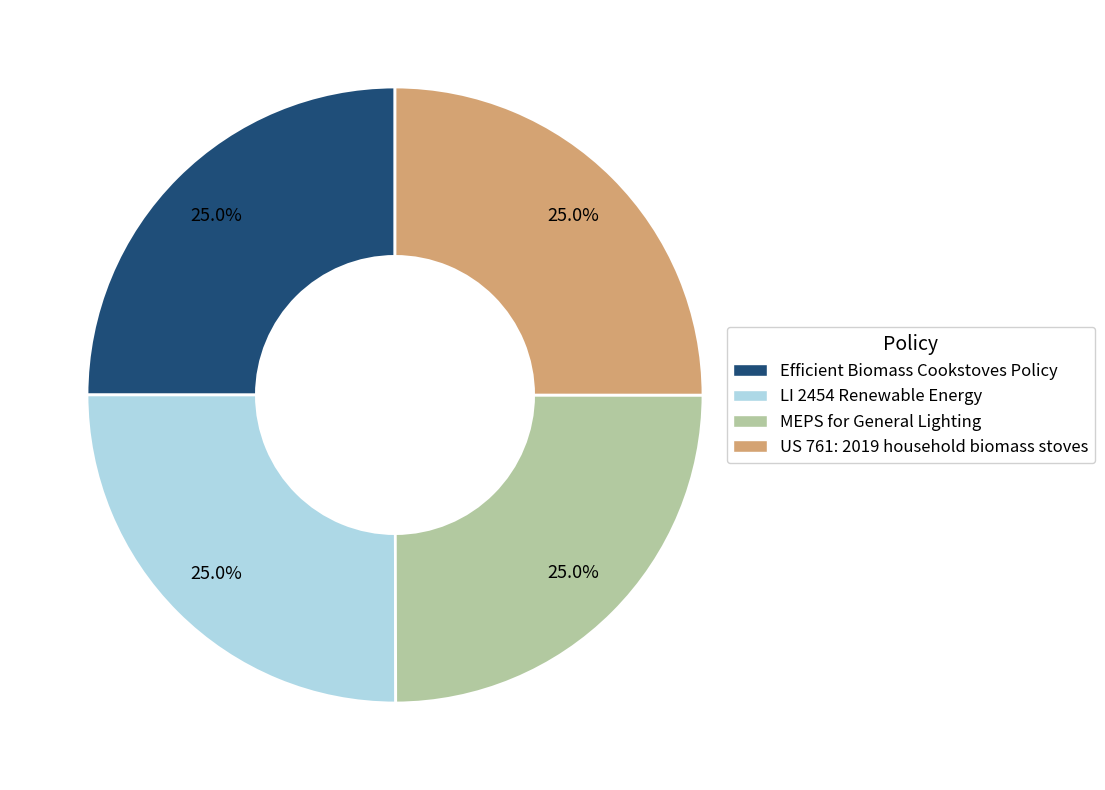

True or false: US 761: 2019 household biomass stoves accounts for 10% of the total.

False